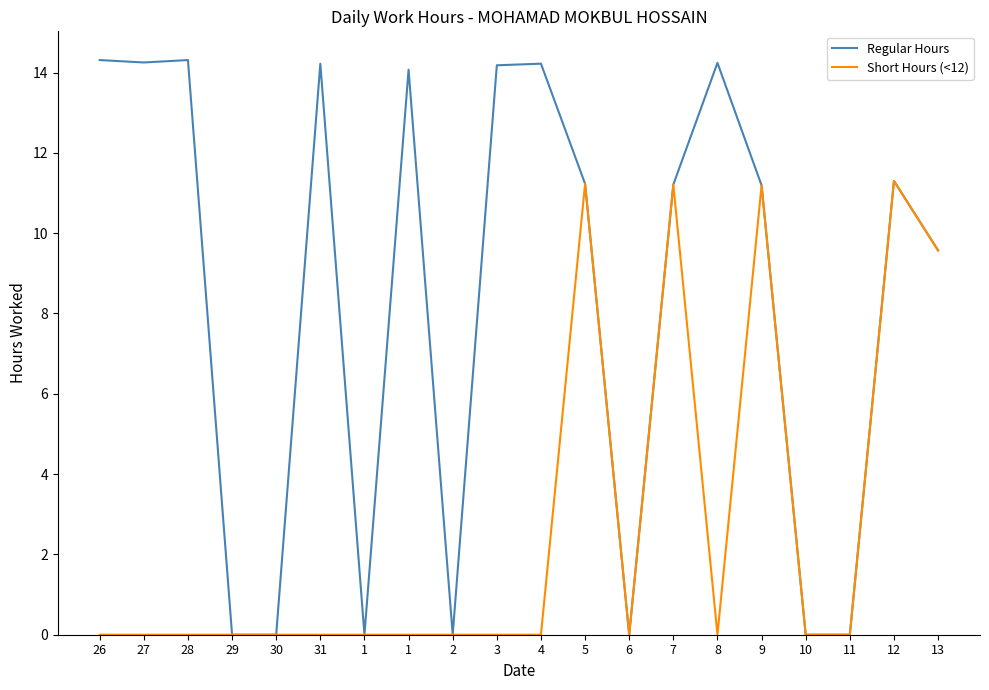

What are all the series names shown in the legend?

Regular Hours, Short Hours (<12)